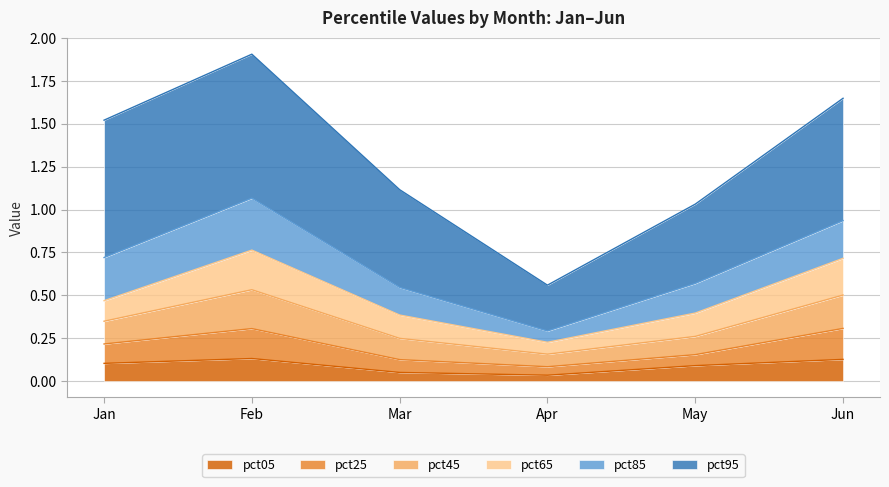

True or false: pct25 has more than 2 points higher than both neighbors.

False